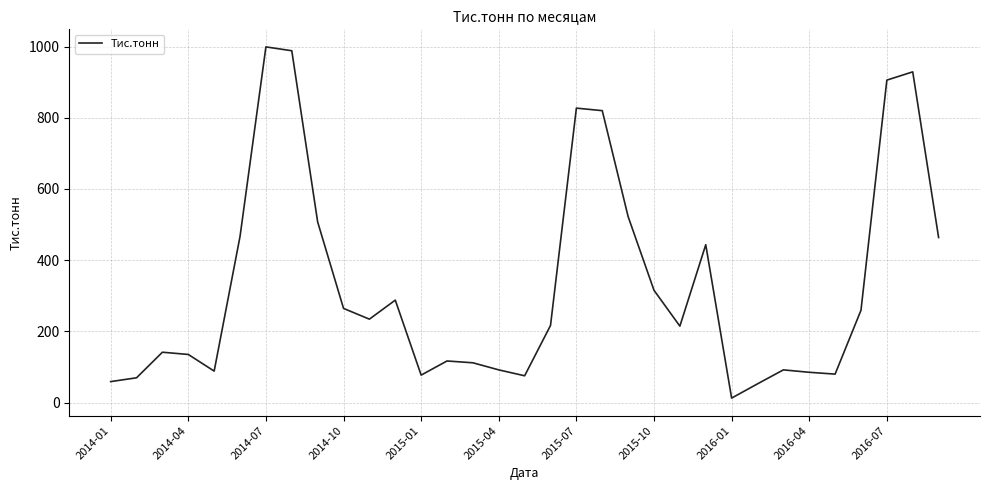

What is the difference between the maximum and minimum values?

986.7